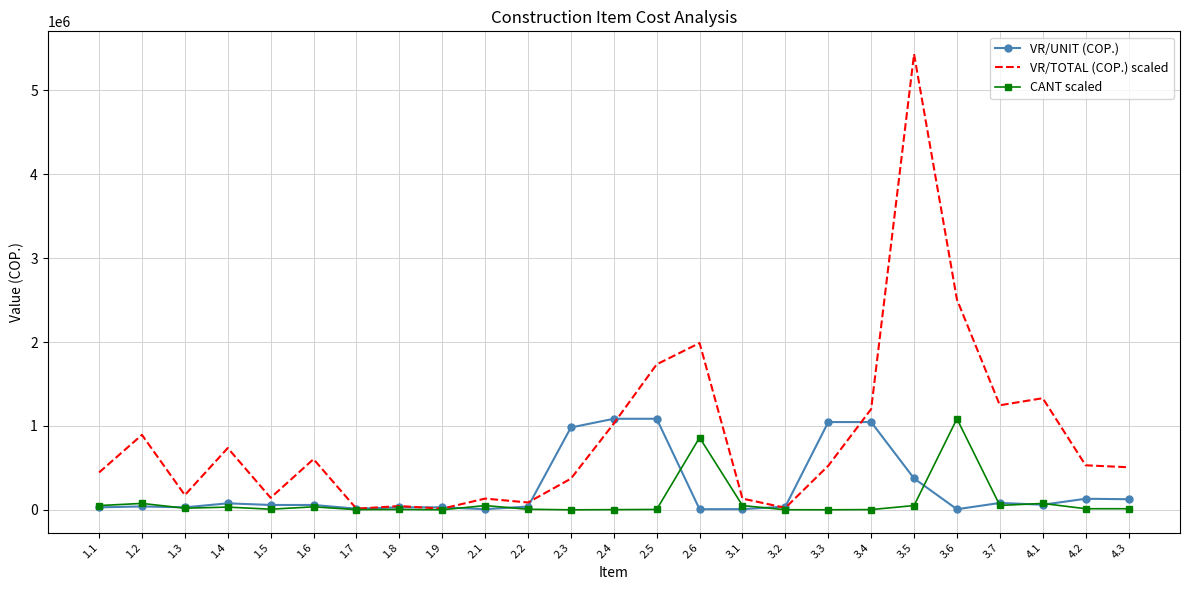

Rank the series by their average value, from highest to lowest.

VR/TOTAL (COP.) scaled, VR/UNIT (COP.), CANT scaled